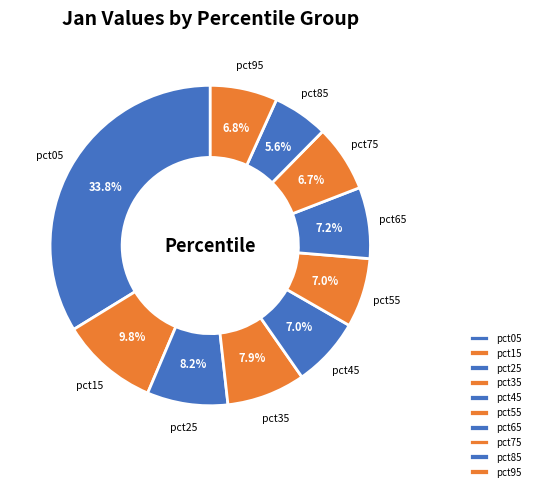

How many slices are in this pie chart?

10